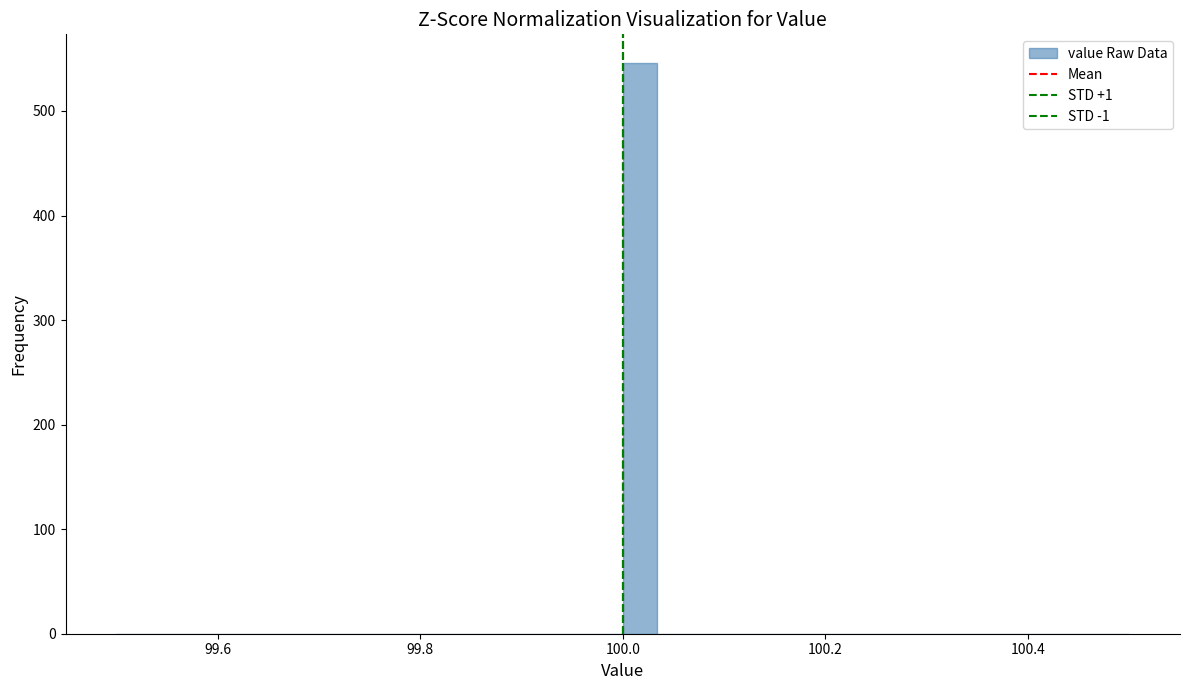

Around what value on the x-axis is the tallest bar? Give the approximate position of its centre, as read against the axis.

100.02